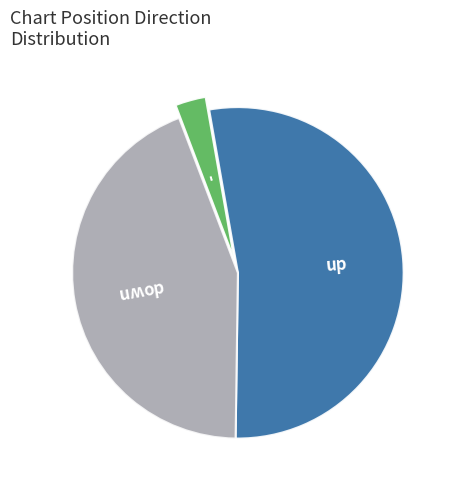

Count the number of slices in the pie.

3